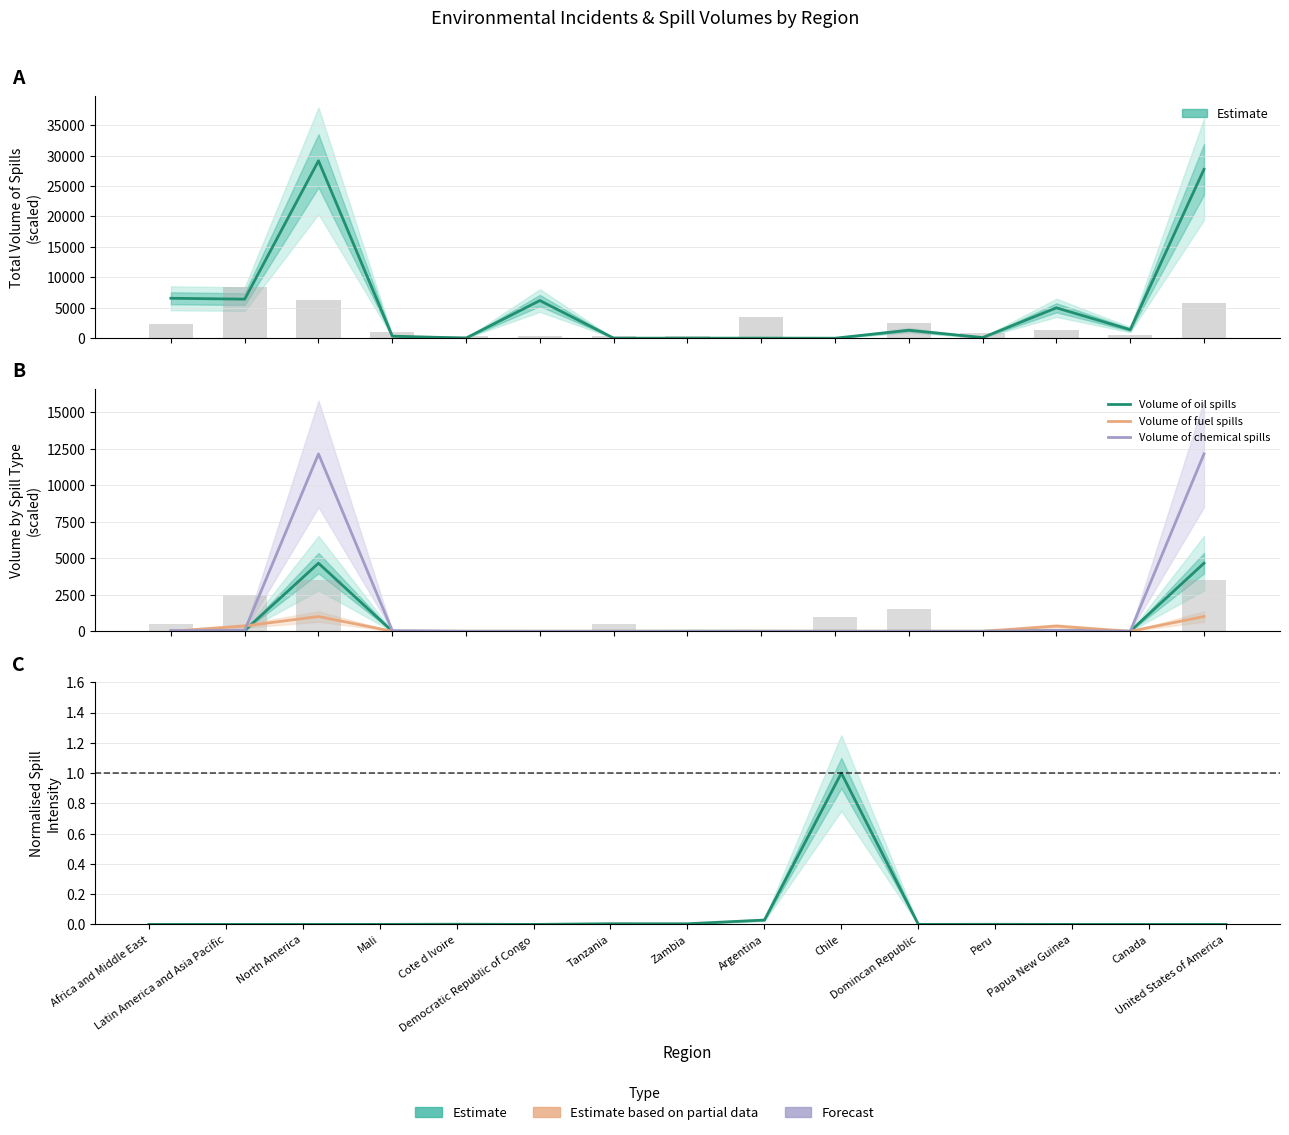

What position from the left is Democratic Republic of Congo?

6